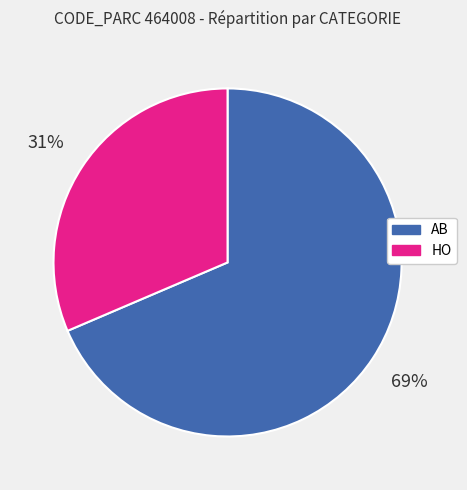

Which category accounts for the majority?

AB